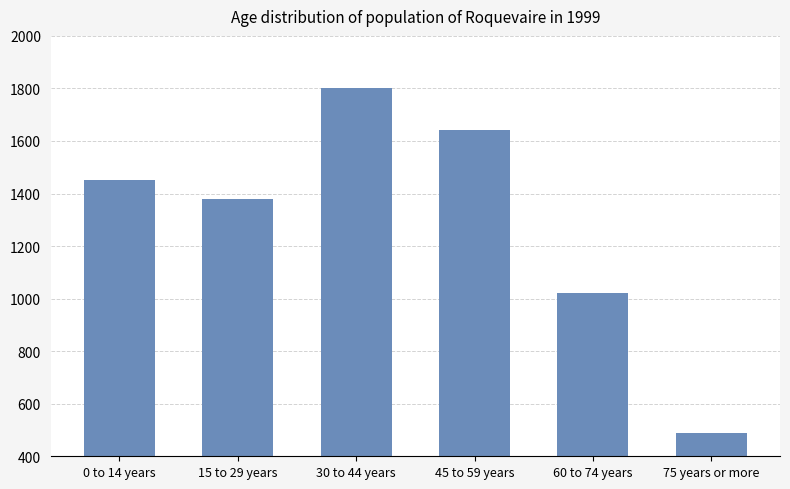

What is the sum of the values at 45 to 59 years and 15 to 29 years?

3020